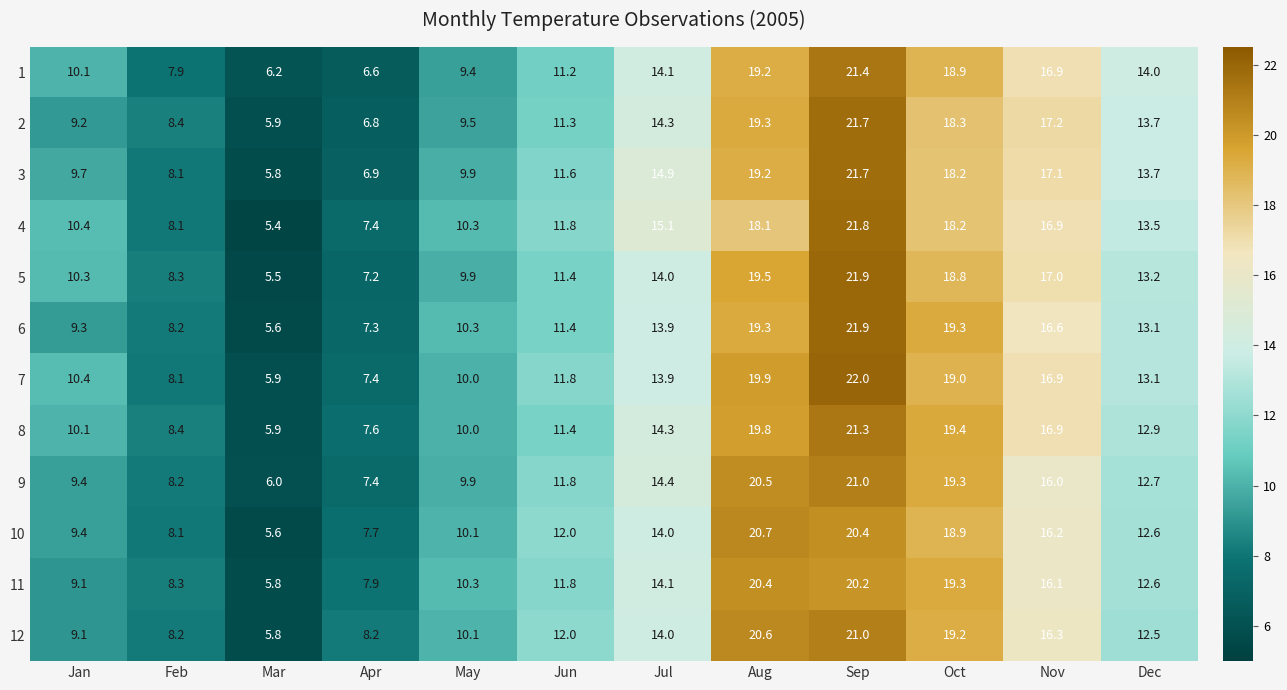

Which series changed the most between Jan and May?

11